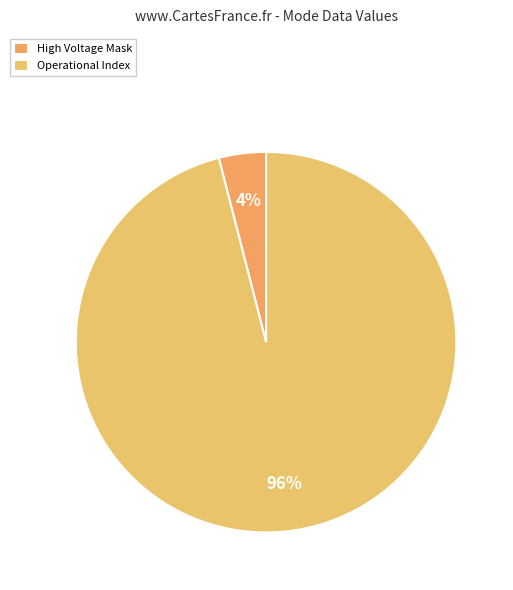

Is Operational Index the majority of the pie?

Yes